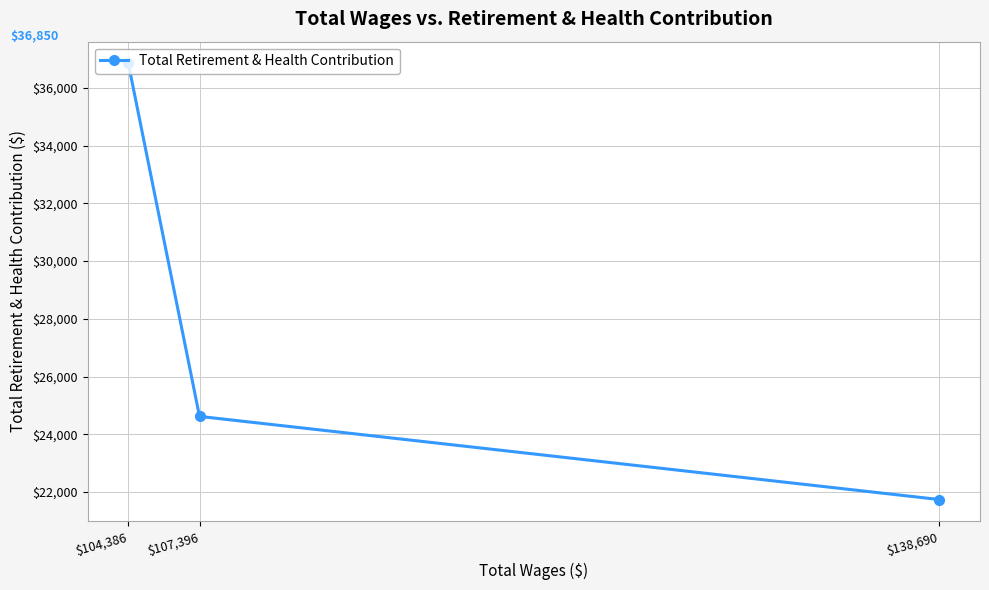

How many lines are shown in the chart?

1